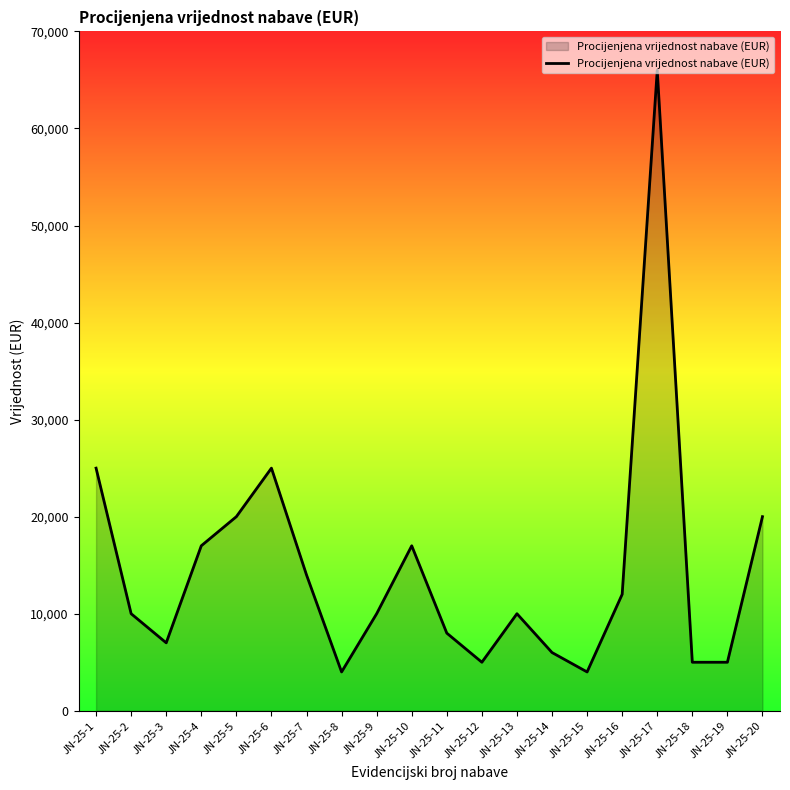

How many distinct data groups are displayed?

1